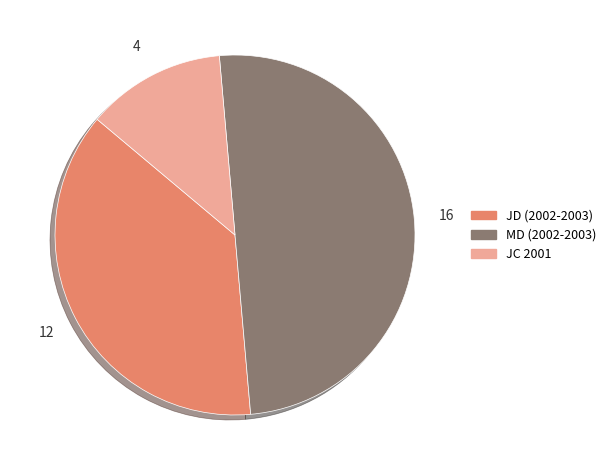

Is JC 2001 the majority of the pie?

No